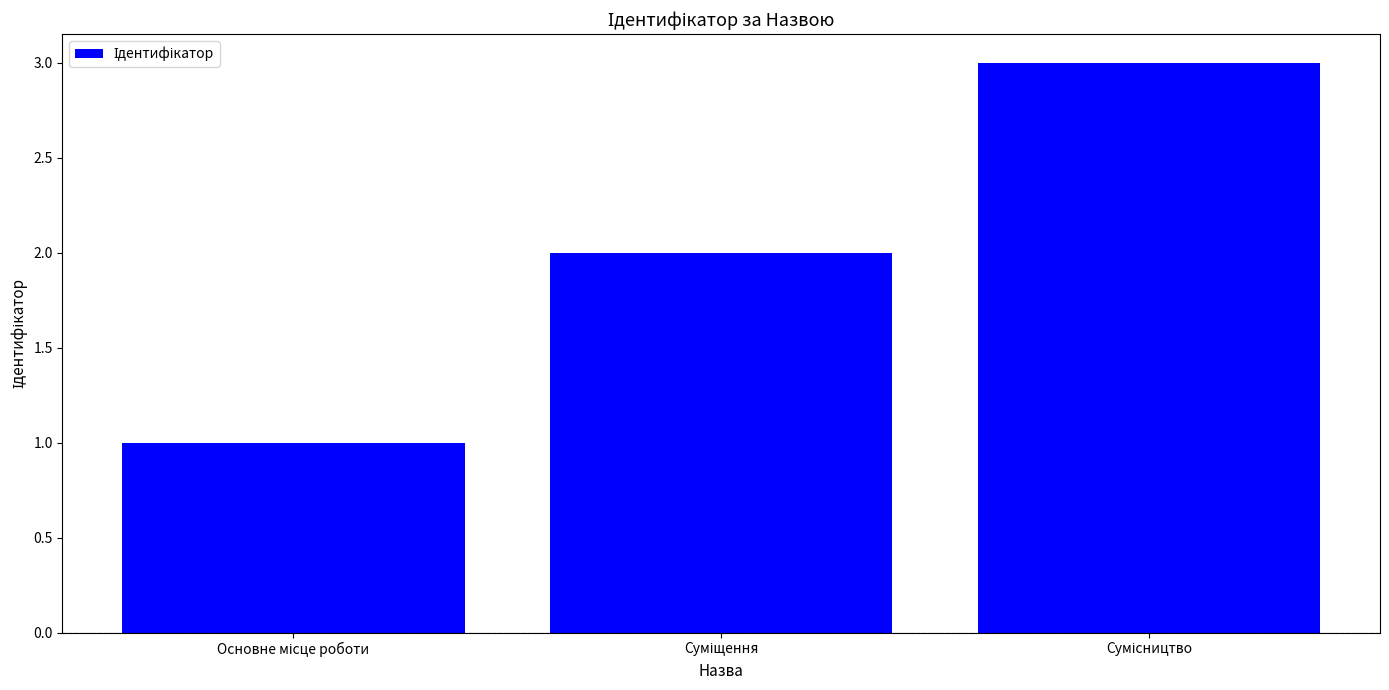

What is the maximum value shown in the chart?

3